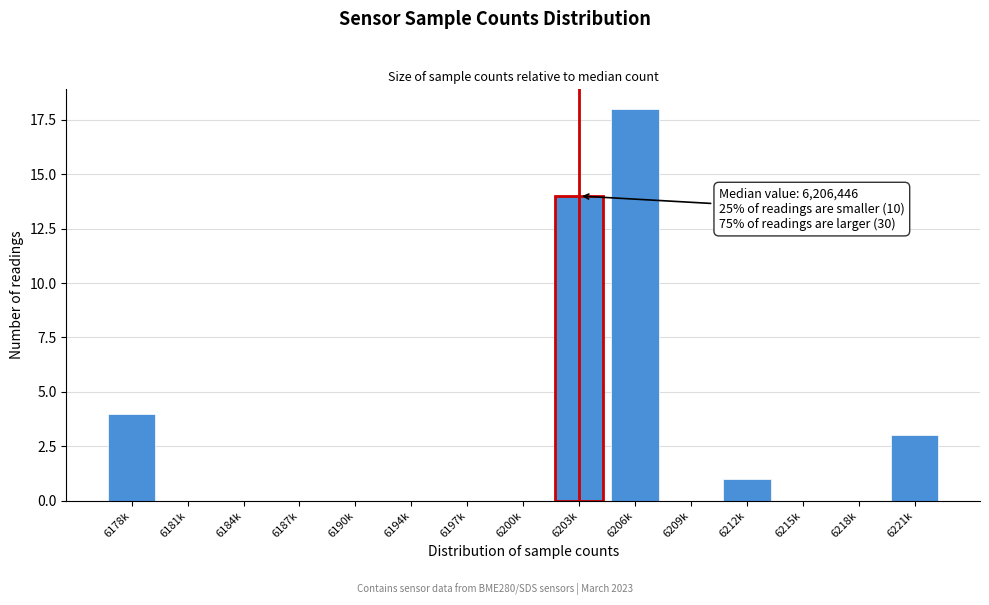

Reading left to right, extract all data points from this chart.

6178k=4	6181k=0	6184k=0	6187k=0	6190k=0	6194k=0	6197k=0	6200k=0	6203k=14	6206k=18	6209k=0	6212k=1	6215k=0	6218k=0	6221k=3